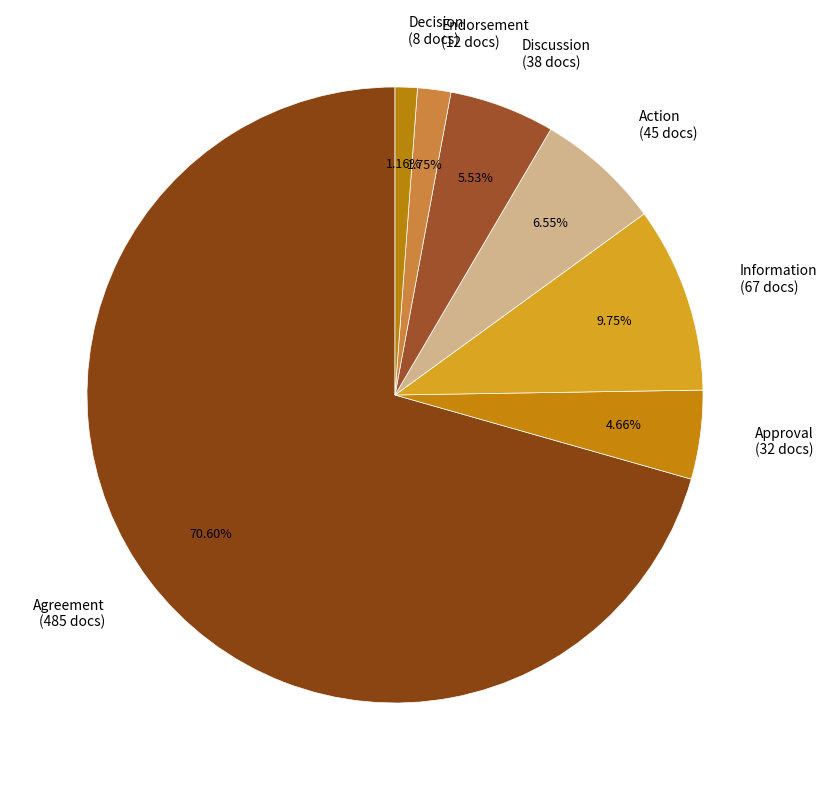

Between Endorsement and Approval, which is larger?

Approval